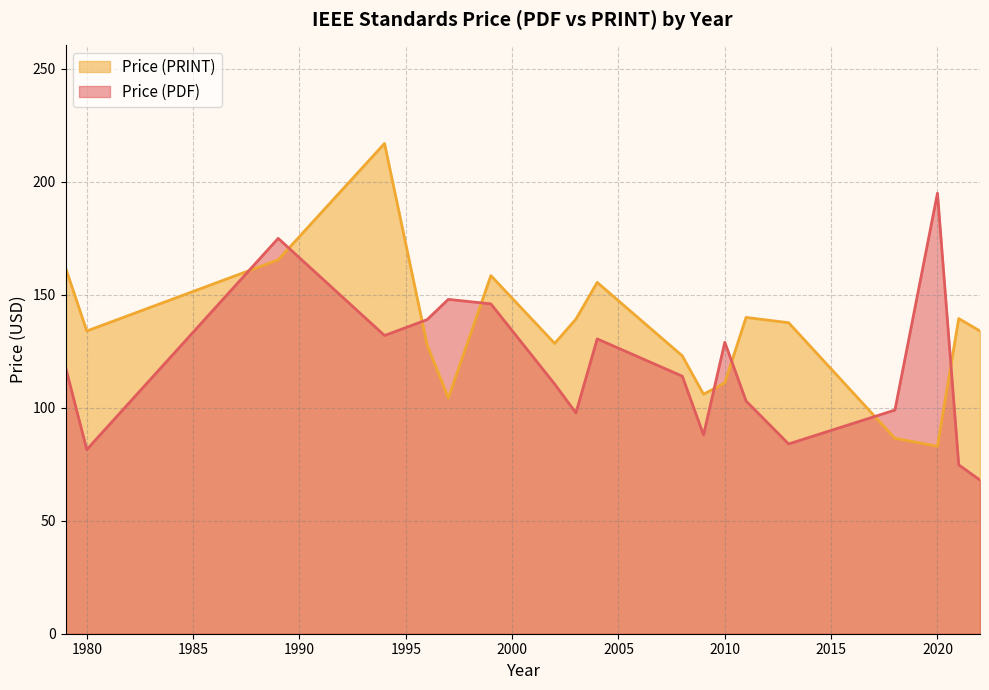

True or false: Price (PRINT) and Price (PDF) intersect in this chart.

True